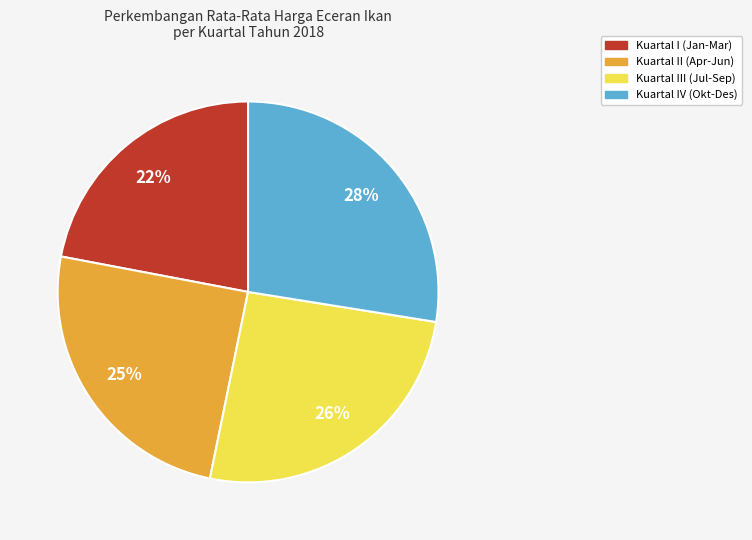

To the nearest percent, what is the average slice percentage?

25%